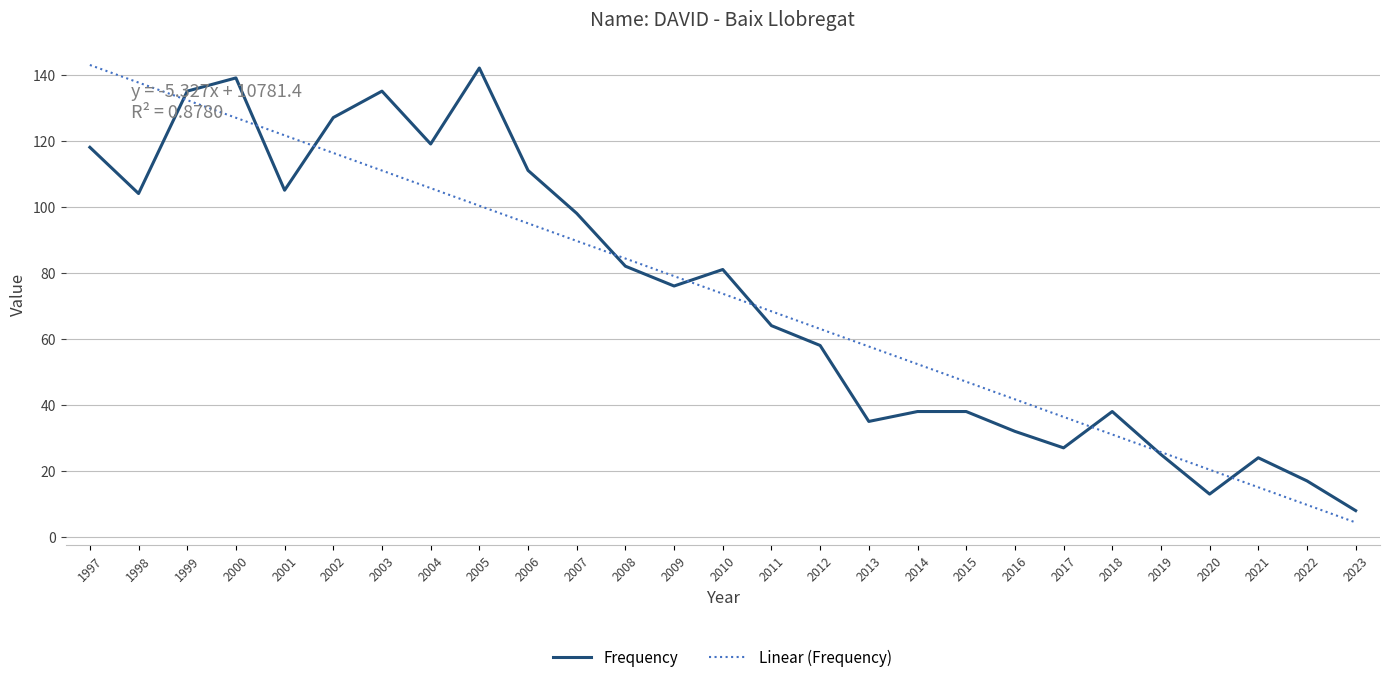

Which series has the largest range (max minus min)?

Frequency